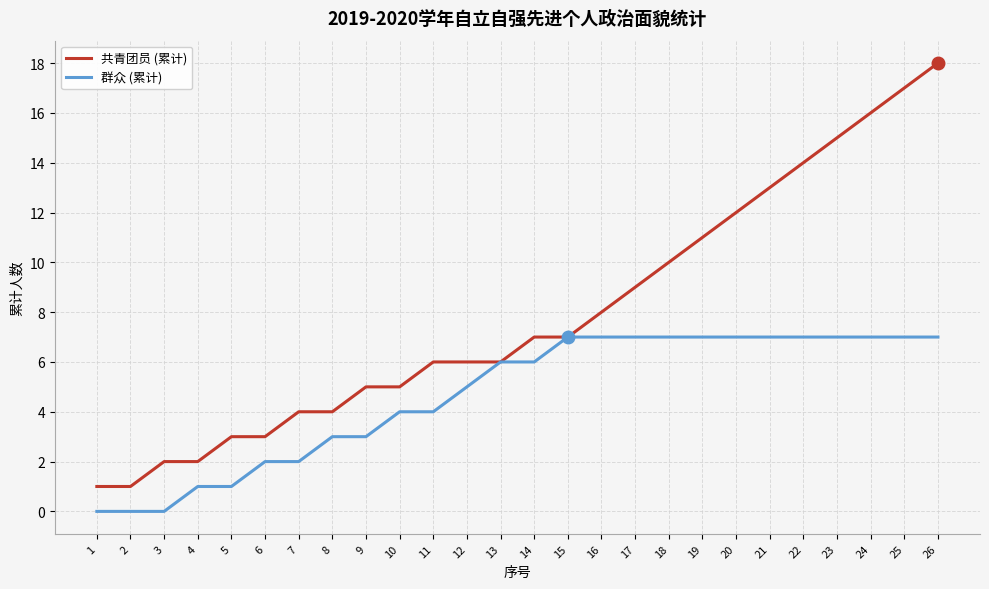

Reading left to right, extract all data points from this chart.

共青团员 (累计): 1=1	2=1	3=2	4=2	5=3	6=3	7=4	8=4	9=5	10=5	11=6	12=6	13=6	14=7	15=7	16=8	17=9	18=10	19=11	20=12	21=13	22=14	23=15	24=16	25=17	26=18
群众 (累计): 1=0	2=0	3=0	4=1	5=1	6=2	7=2	8=3	9=3	10=4	11=4	12=5	13=6	14=6	15=7	16=7	17=7	18=7	19=7	20=7	21=7	22=7	23=7	24=7	25=7	26=7